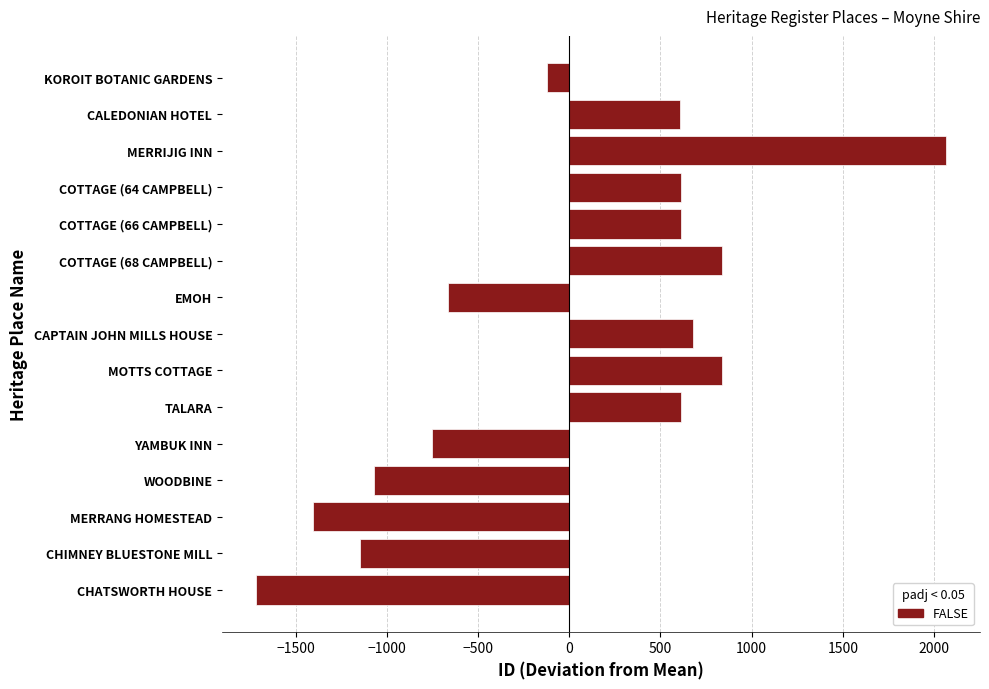

What is the change in value from EMOH to TALARA?

+1276.0